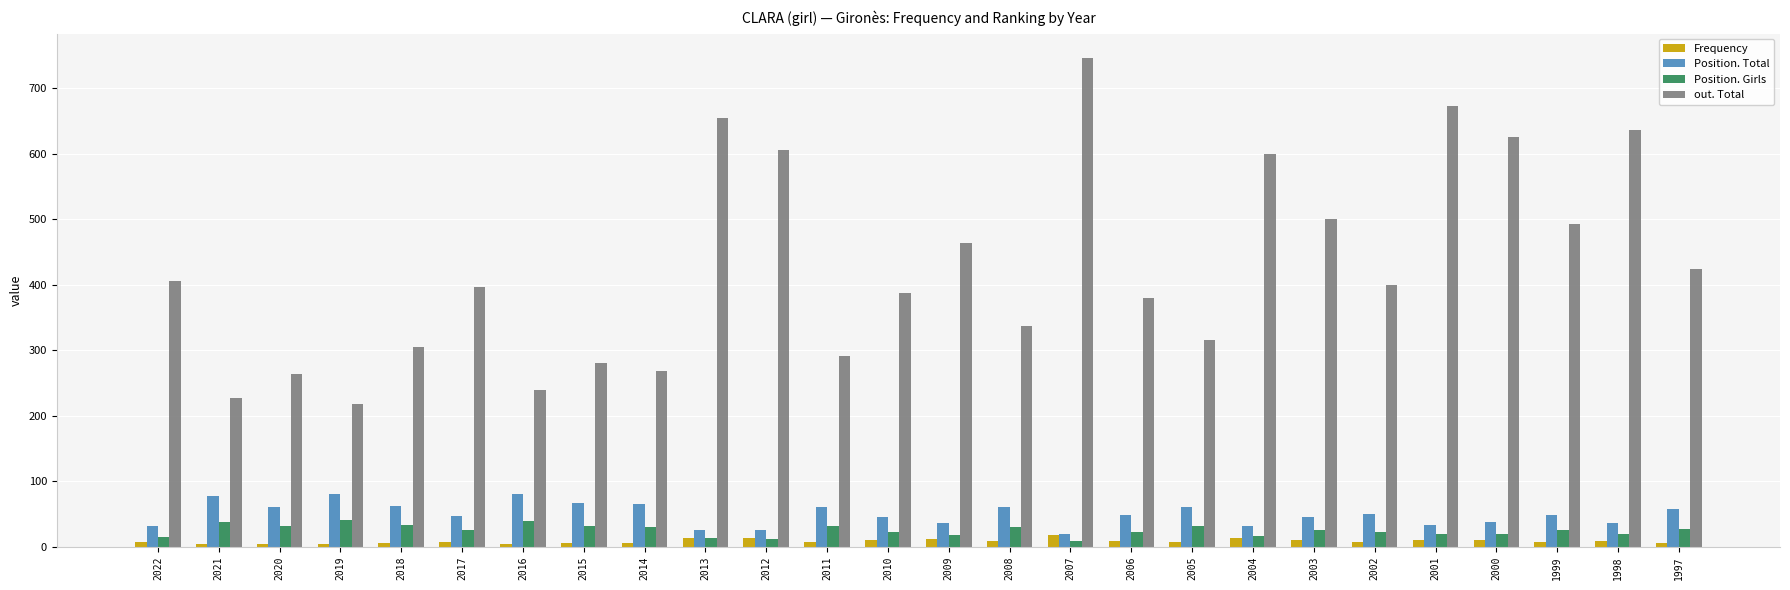

What is the highest value of the Position. Girls series?

41